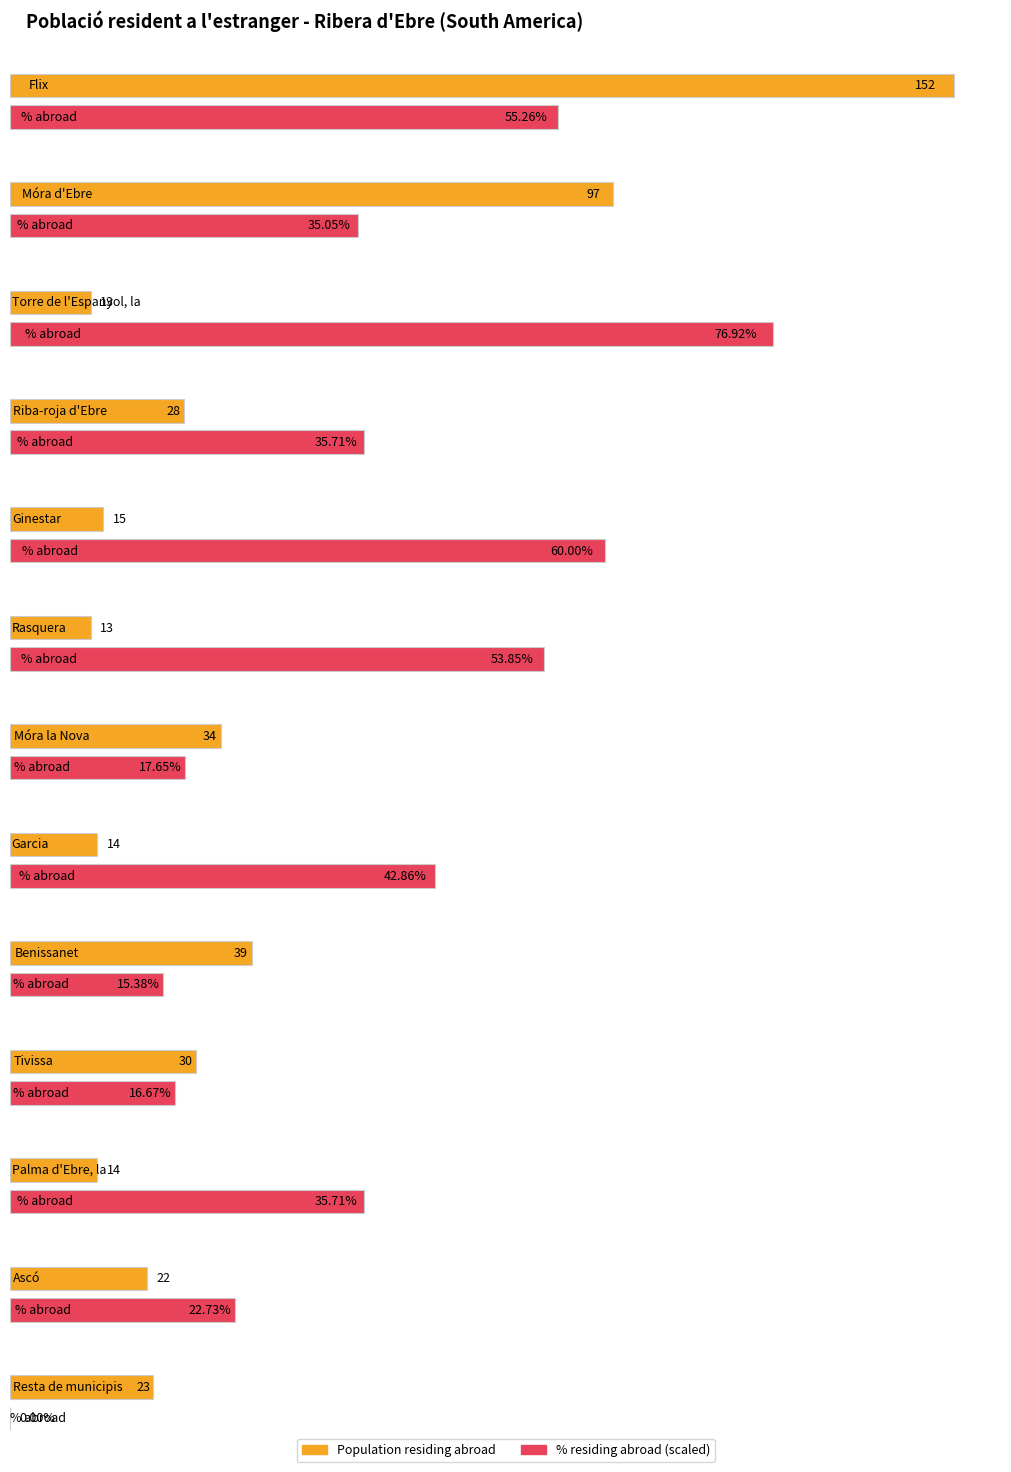

Which series has the largest range (max minus min)?

Population residing abroad